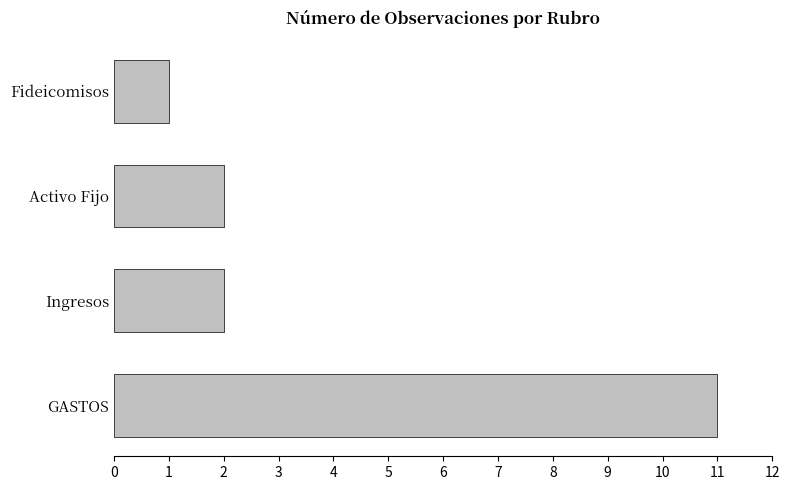

How many categories are shown in the chart?

4